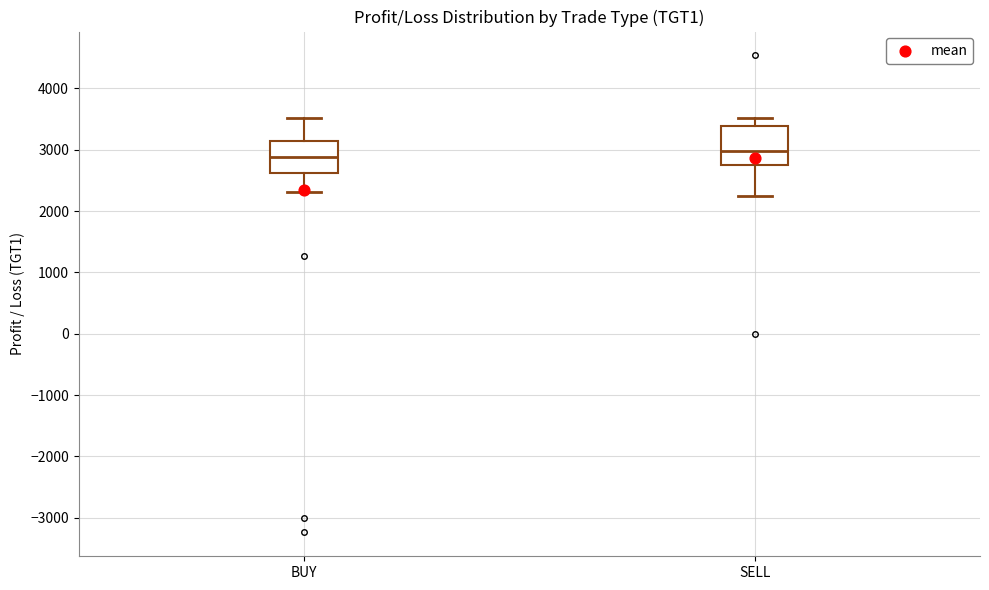

Reading left to right, read every box against the y-axis: the position of its median line, the range the box covers, and the ends of its whiskers. The values are not printed on the chart, so give them approximately, as read against the axis.

BUY: median 2900, box 2600 to 3200, whiskers 2300 to 3500
SELL: median 3000, box 2700 to 3400, whiskers 2300 to 3500